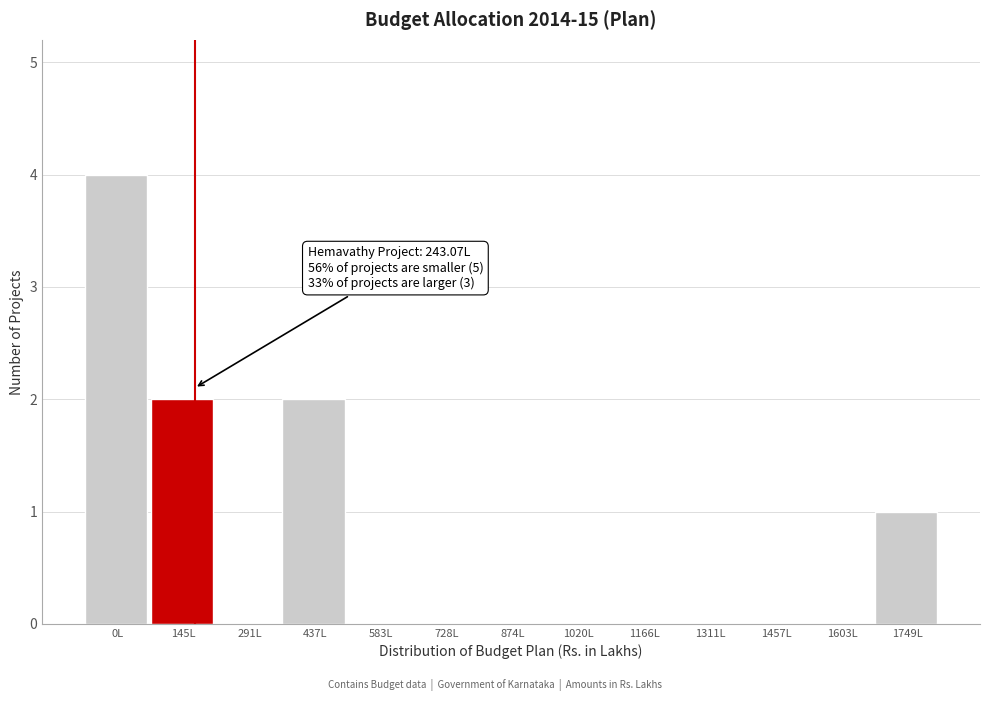

Reading right to left, list all the values displayed in this chart.

1749L=1	1603L=0	1457L=0	1311L=0	1166L=0	1020L=0	874L=0	728L=0	583L=0	437L=2	291L=0	145L=2	0L=4